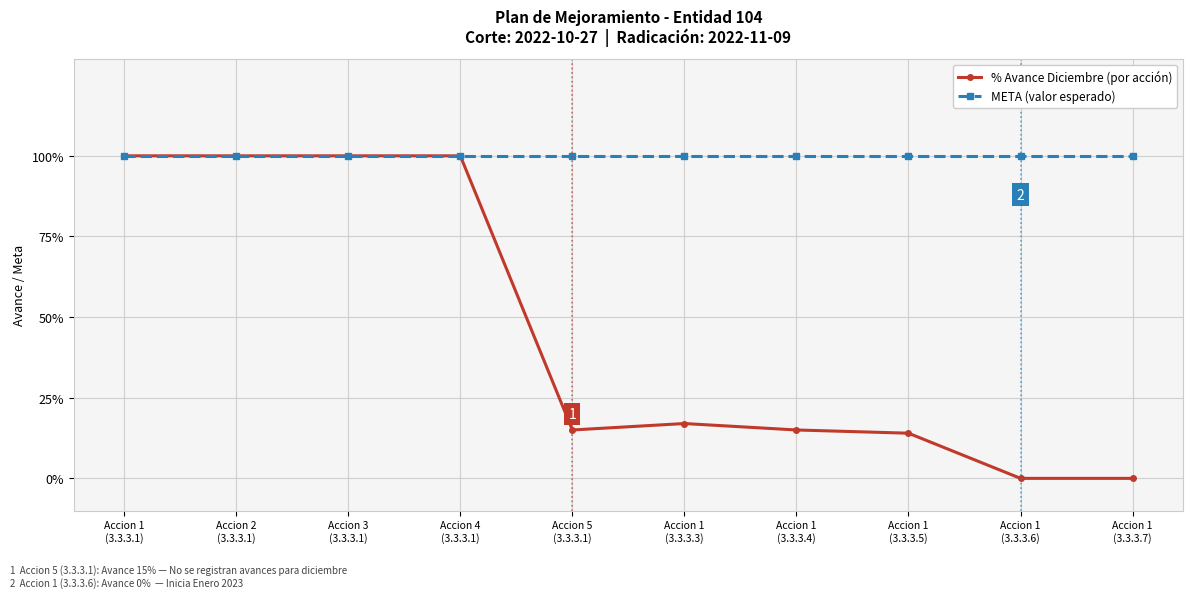

What value does the % Avance Diciembre (por acción) series have at Accion 1
(3.3.3.1)?

1.0